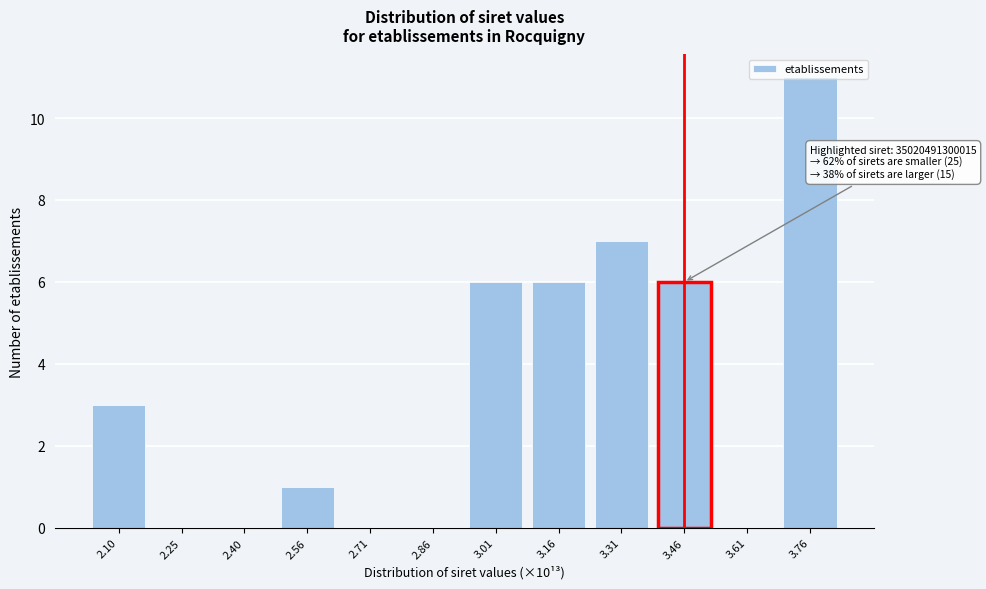

The value at 3.76 is 7. True or false?

False